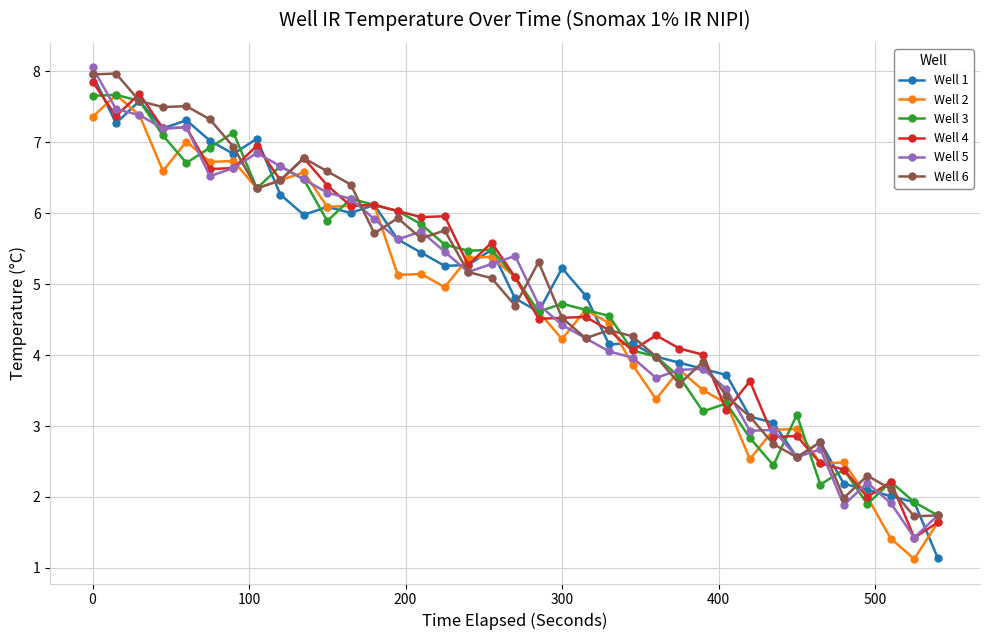

True or false: Well 2 has more than 1 points higher than both neighbors.

True